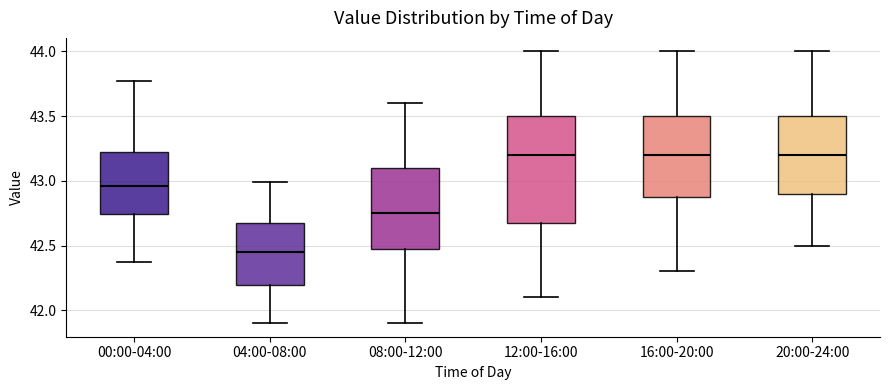

Which box has the lowest median line?

04:00-08:00